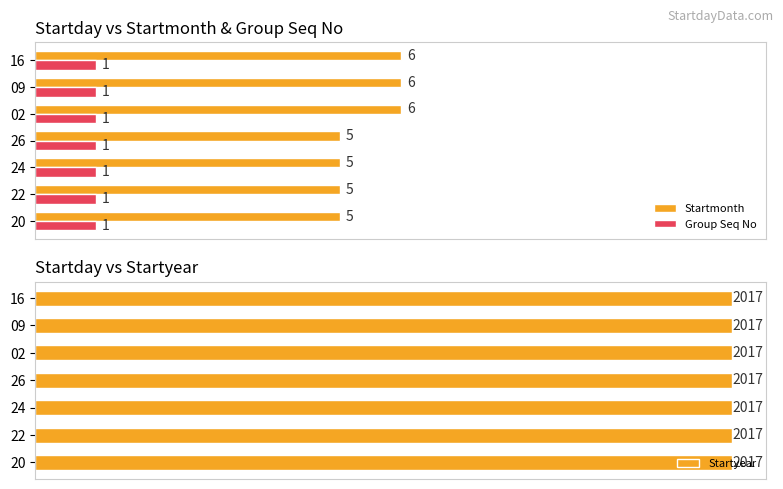

What is the difference between the second highest and second lowest values in the Startmonth series?

1.0